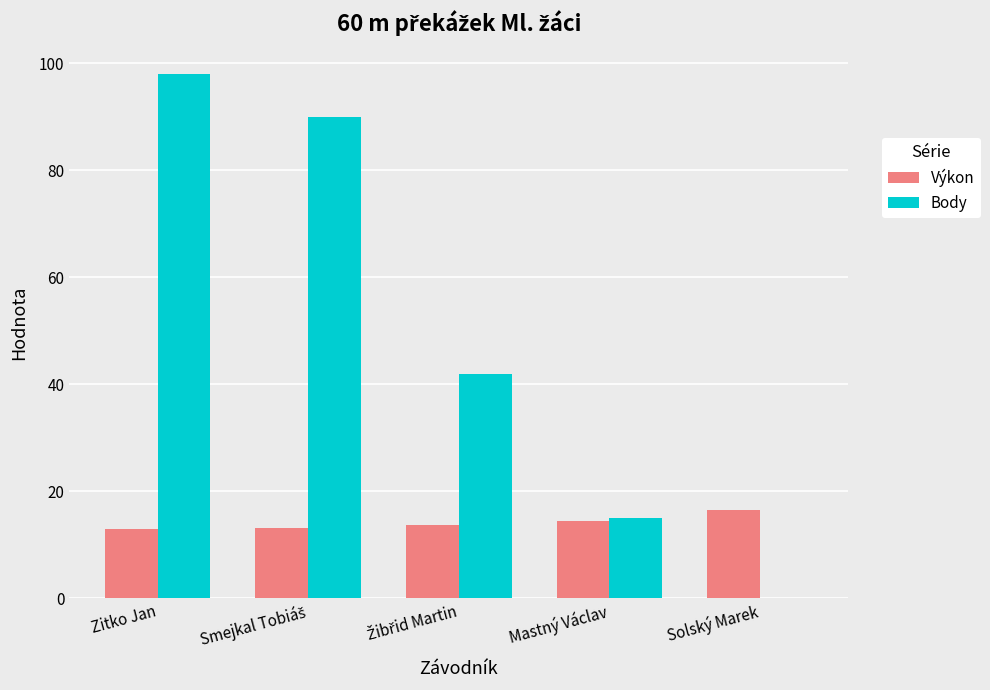

What is the approximate value of Body at Mastný Václav?

15.0